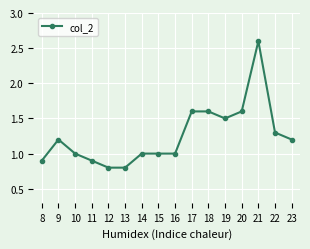

How many categories are shown in the chart?

16